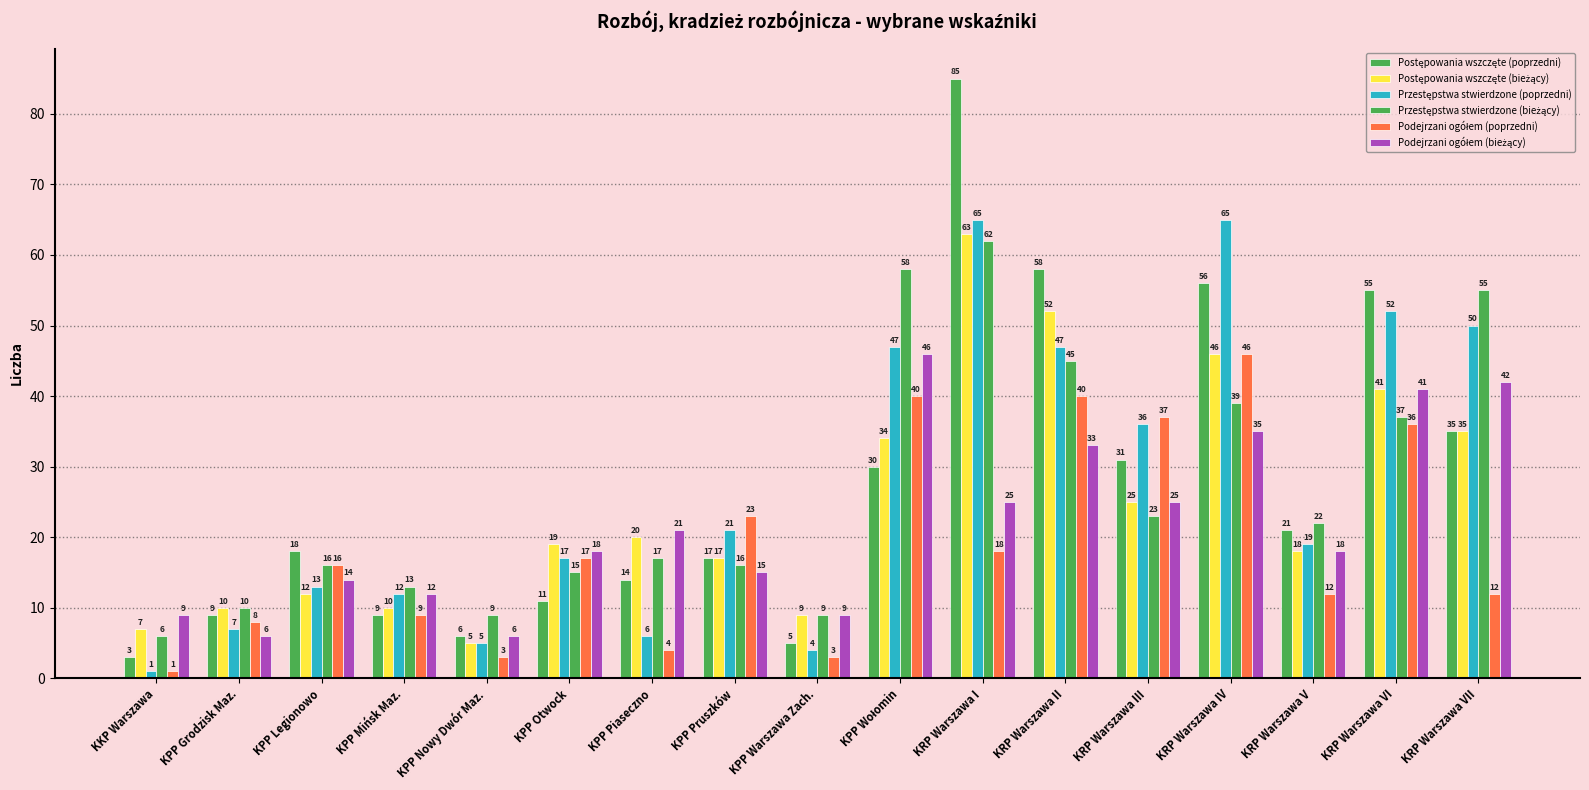

Count the number of data series in this chart.

6